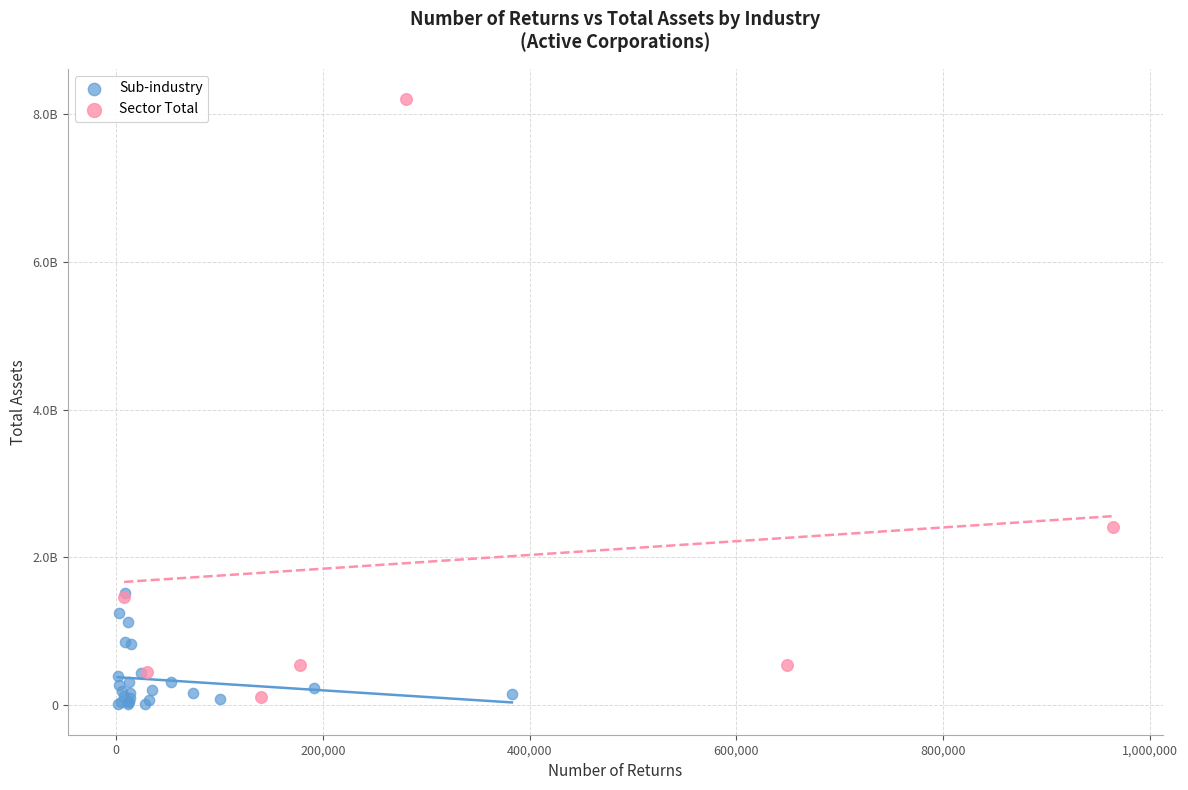

What are all the series names shown in the legend?

Sub-industry, Sector Total